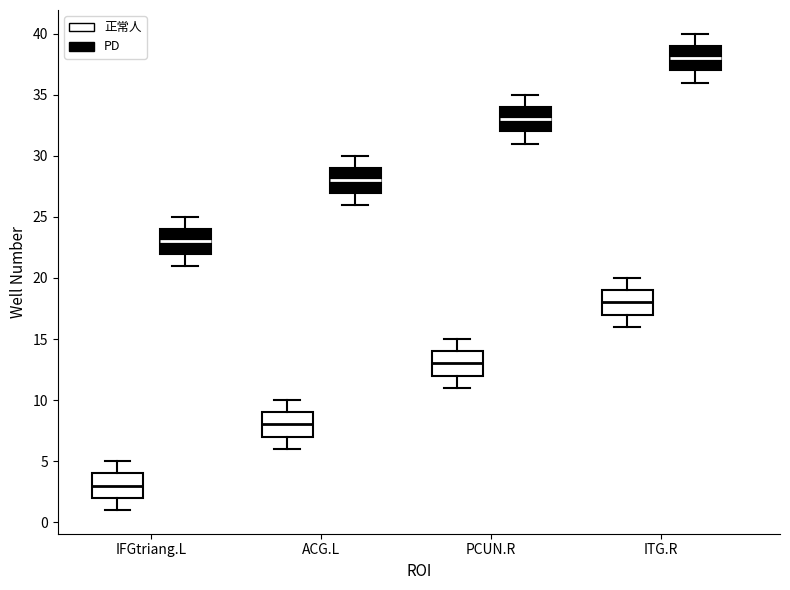

Which box's median line is the lowest?

IFGtriang.L (正常人)